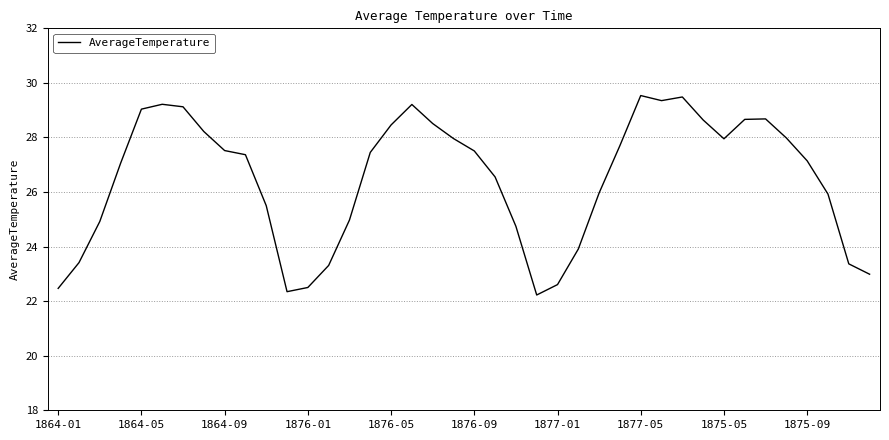

What is the difference between the maximum and minimum values?

7.3